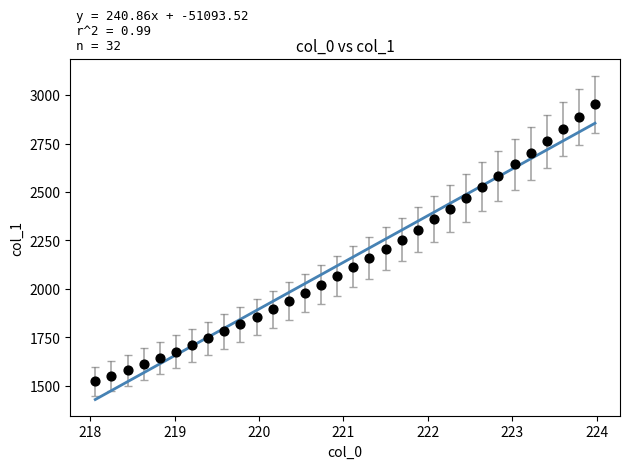

What is the range of X values (max minus min)?

5.9